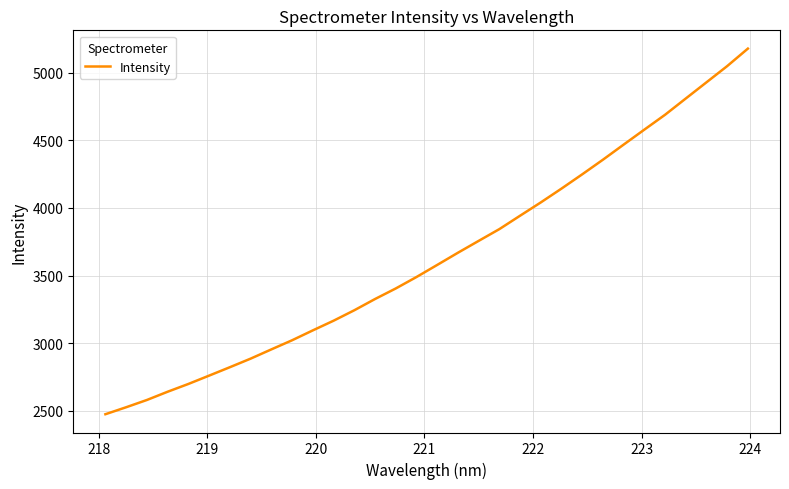

What is the greatest value displayed?

5179.5